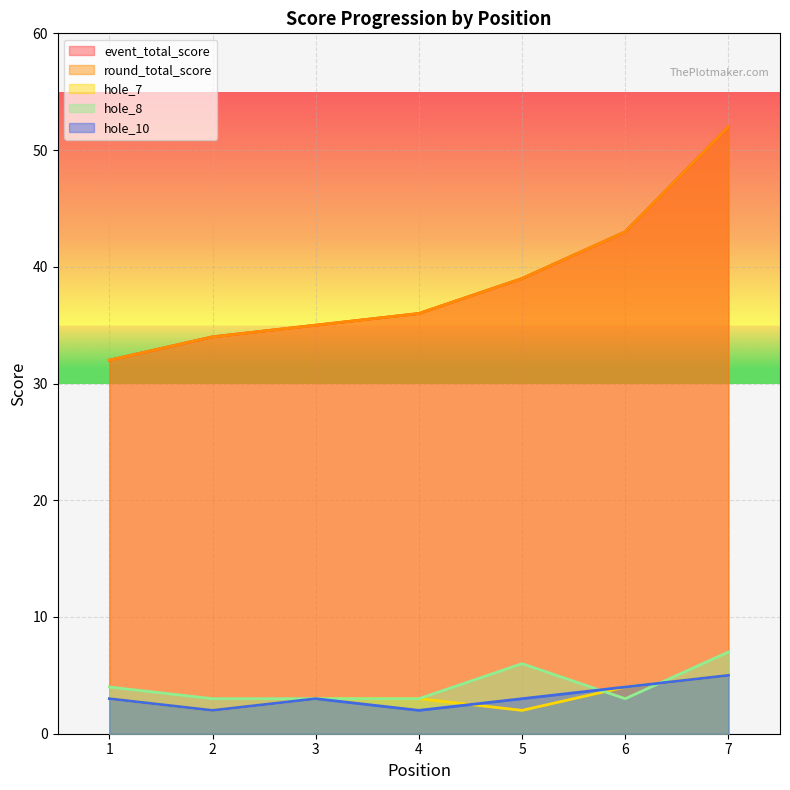

True or false: round_total_score and hole_8 intersect in this chart.

False